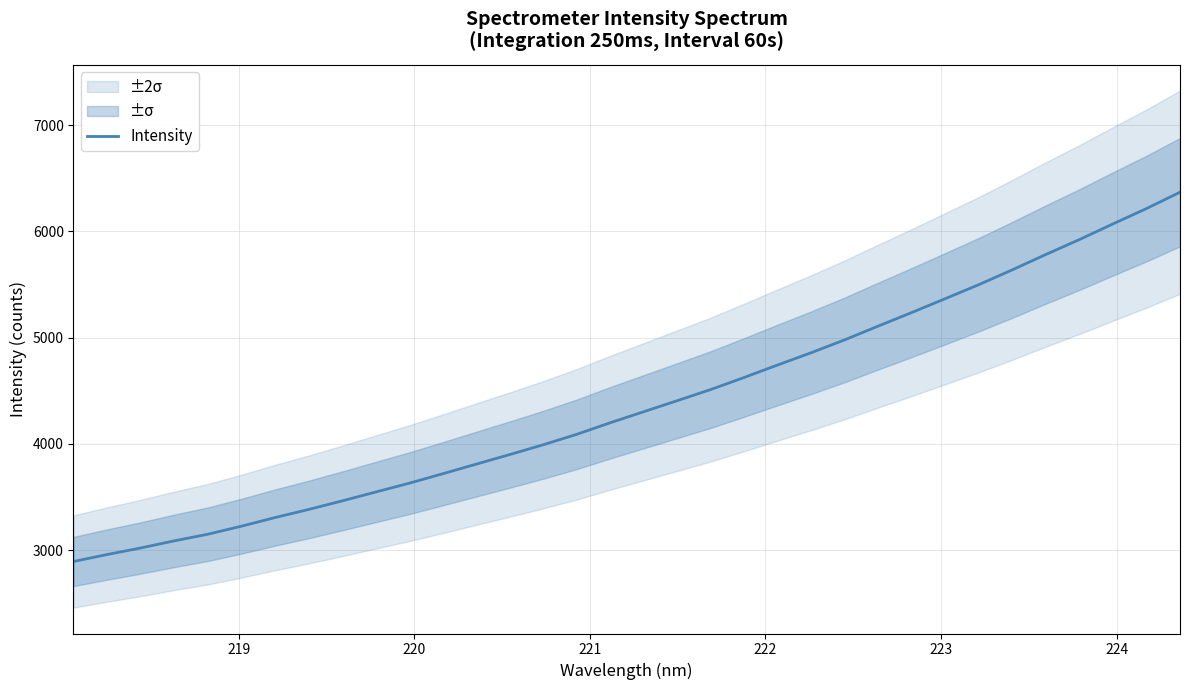

What is the maximum value for Intensity?

6368.0